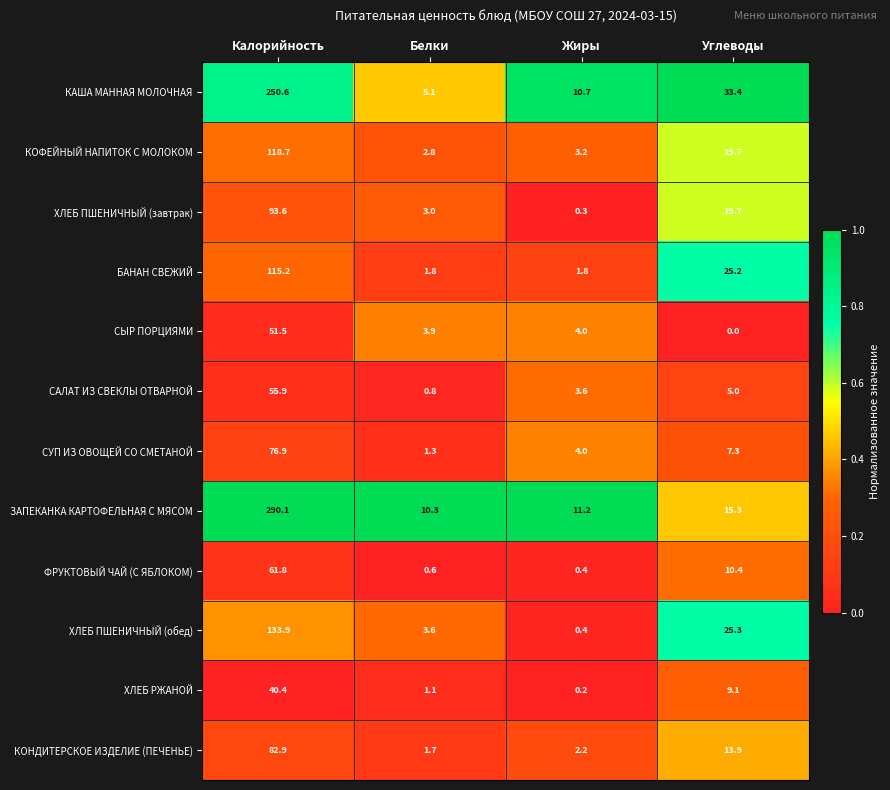

Which series has the widest spread of values?

ЗАПЕКАНКА КАРТОФЕЛЬНАЯ С МЯСОМ